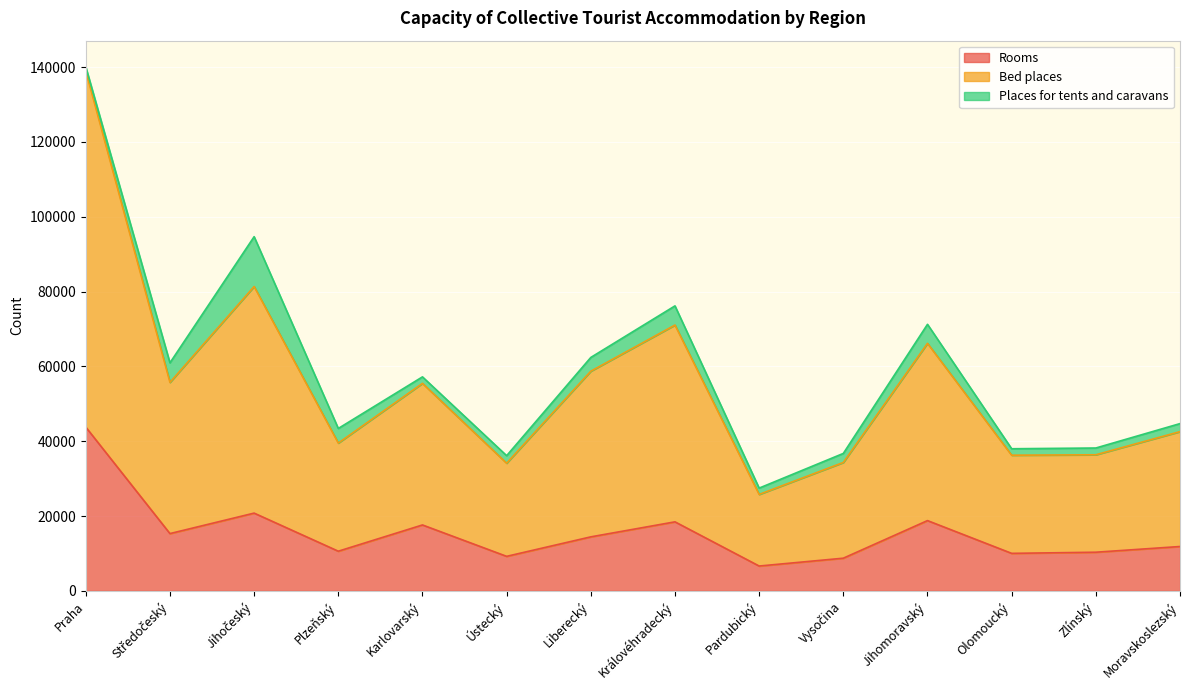

At which category is the sum across all series the highest?

Praha